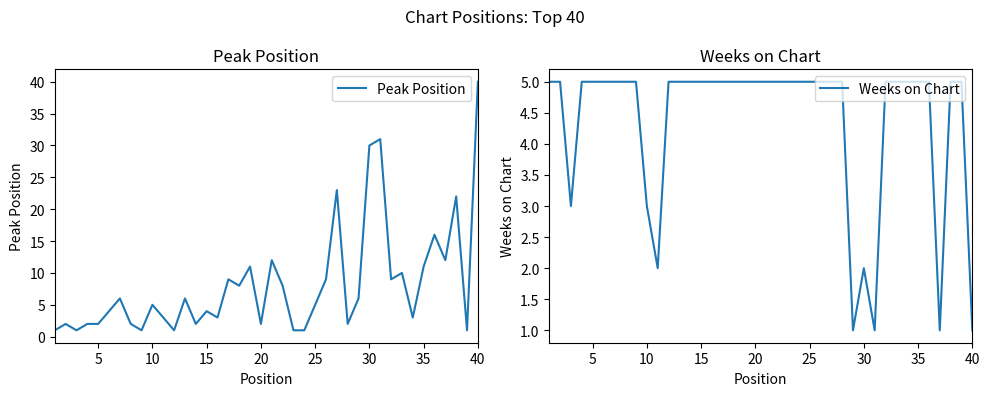

True or false: Peak Position has a value of 7 at 10.

False